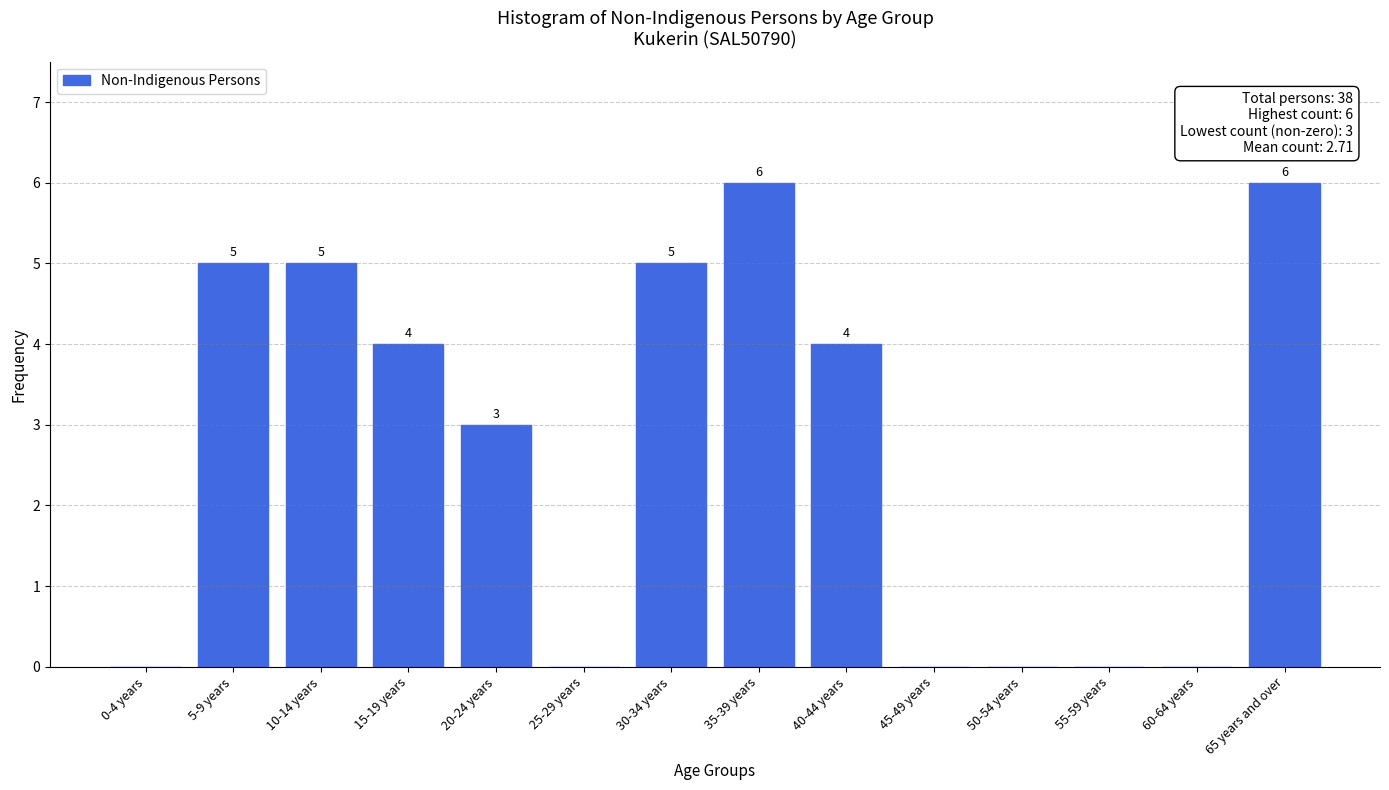

Reading left to right, what are all the values shown in this chart?

0-4 years=0	5-9 years=5	10-14 years=5	15-19 years=4	20-24 years=3	25-29 years=0	30-34 years=5	35-39 years=6	40-44 years=4	45-49 years=0	50-54 years=0	55-59 years=0	60-64 years=0	65 years and over=6